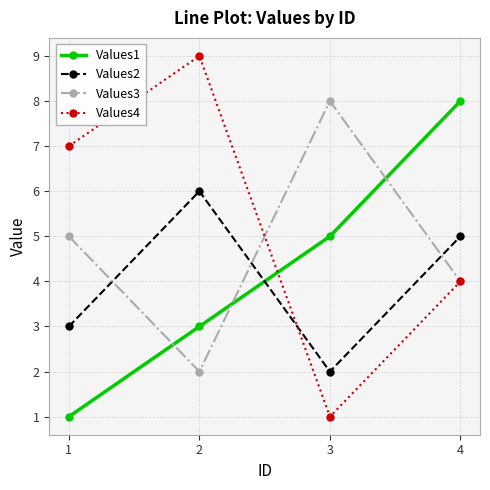

Is it true that Values1 equals 2 at 1?

False